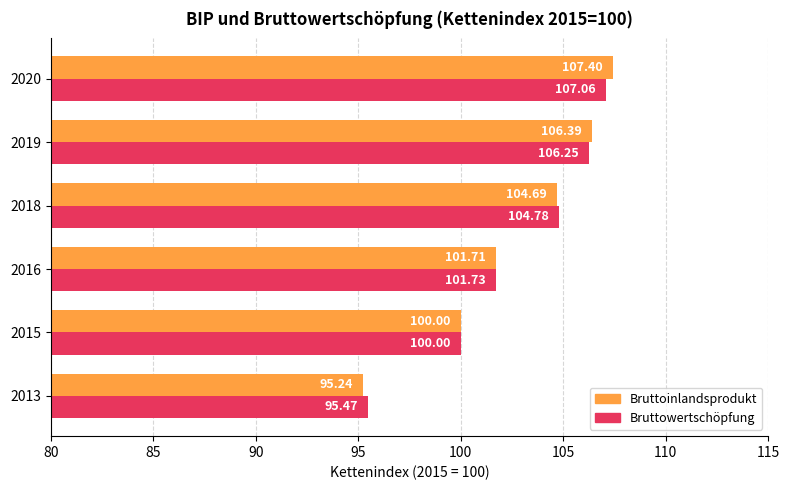

Which series has the largest total across all categories?

Bruttoinlandsprodukt